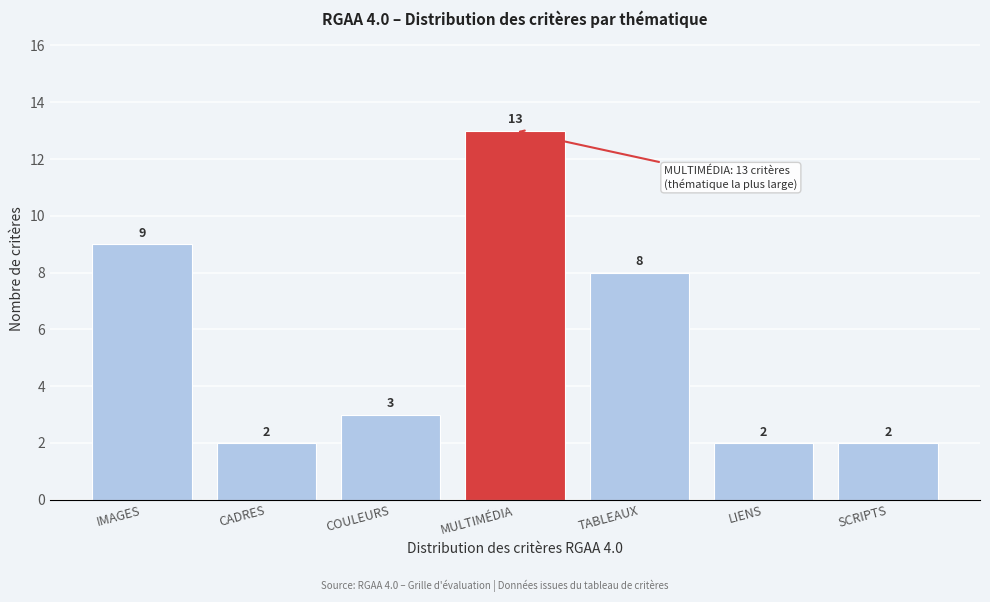

Reading right to left, transcribe all the data shown in this chart.

SCRIPTS=2	LIENS=2	TABLEAUX=8	MULTIMÉDIA=13	COULEURS=3	CADRES=2	IMAGES=9